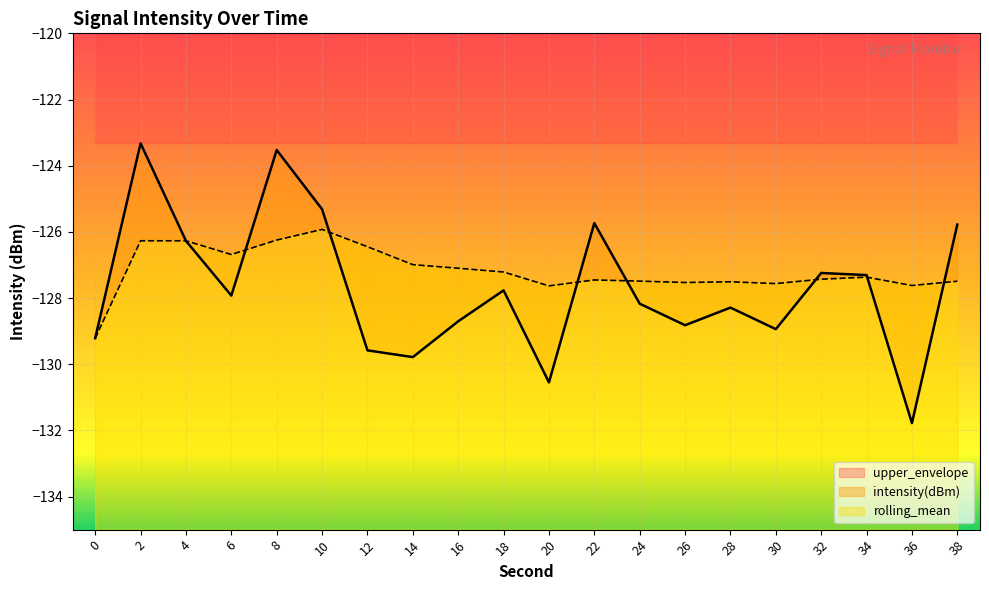

What is the difference between the second highest and second lowest values in the intensity(dBm) series?

7.0